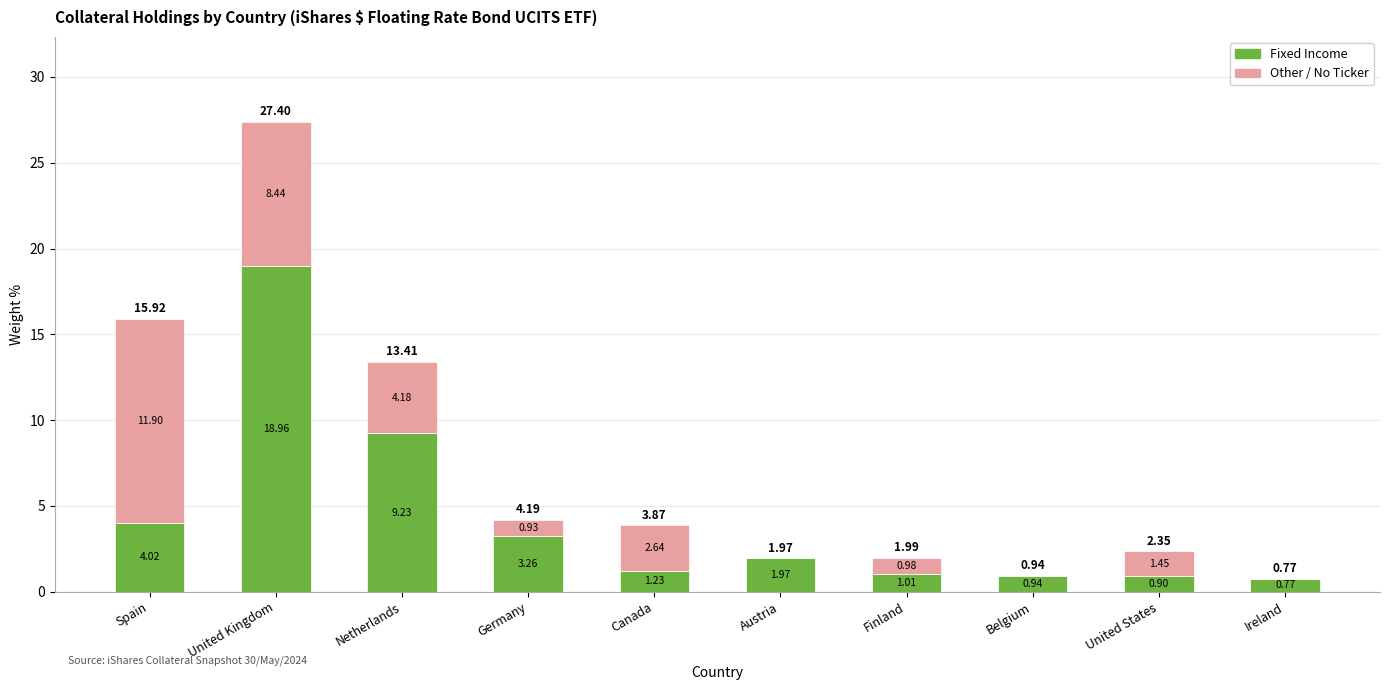

At which label does Fixed Income reach its peak?

United Kingdom